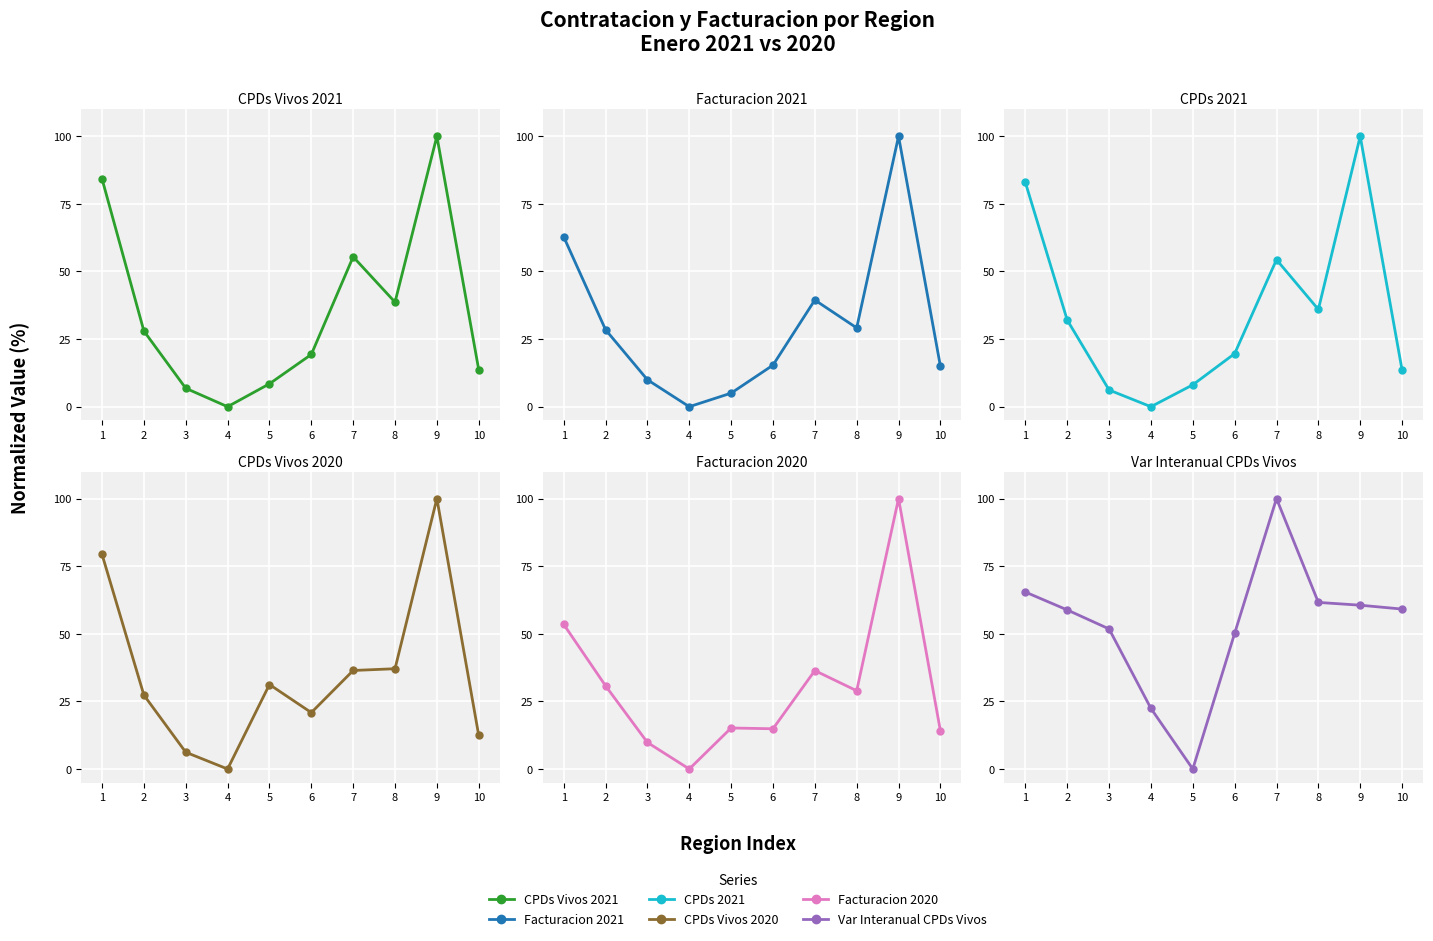

Reading left to right, extract all data points from this chart.

CPDs Vivos 2021: 1=84.3	2=28.0	3=6.8	4=0.0	5=8.5	6=19.3	7=55.4	8=38.6	9=100.0	10=13.7
Facturacion 2021: 1=62.8	2=28.5	3=10.0	4=0.0	5=5.0	6=15.4	7=39.4	8=29.1	9=100.0	10=15.0
CPDs 2021: 1=82.9	2=32.0	3=6.2	4=0.0	5=8.1	6=19.6	7=54.4	8=36.0	9=100.0	10=13.5
CPDs Vivos 2020: 1=79.4	2=27.3	3=6.2	4=0.0	5=31.2	6=20.9	7=36.4	8=37.1	9=100.0	10=12.4
Facturacion 2020: 1=53.5	2=30.8	3=9.8	4=0.0	5=15.2	6=14.9	7=36.4	8=28.9	9=100.0	10=14.1
Var Interanual CPDs Vivos: 1=65.4	2=58.8	3=51.8	4=22.4	5=0.0	6=50.2	7=100.0	8=61.6	9=60.6	10=59.1